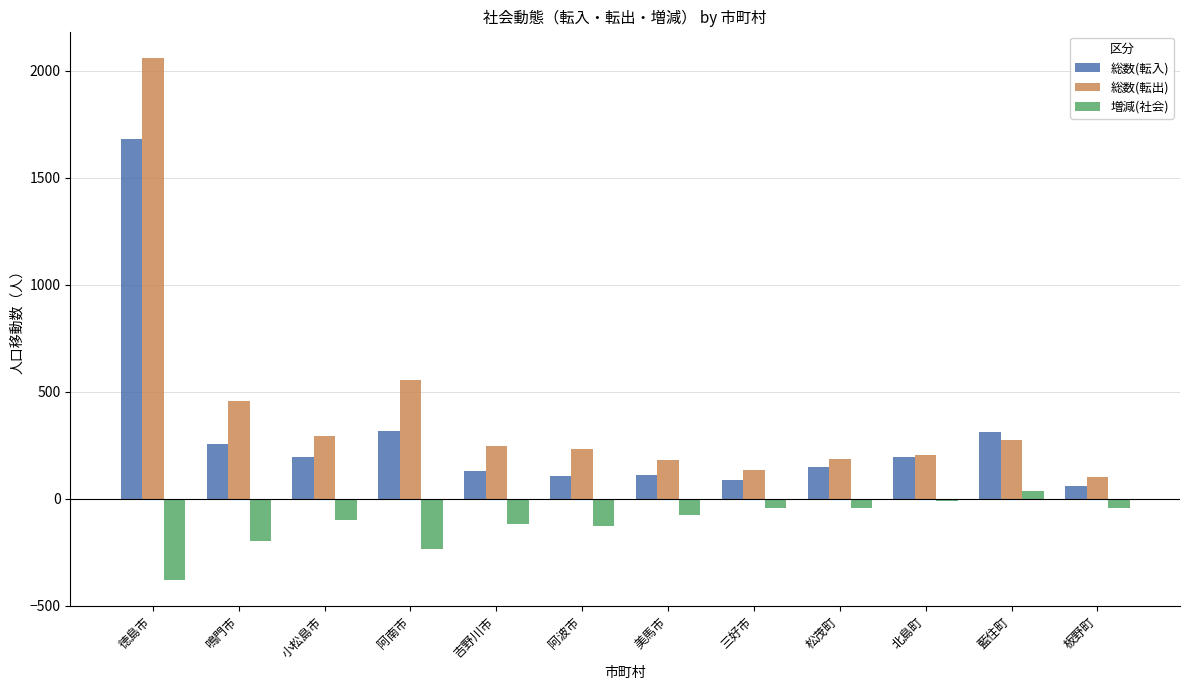

What is the maximum value shown in the chart?

2062